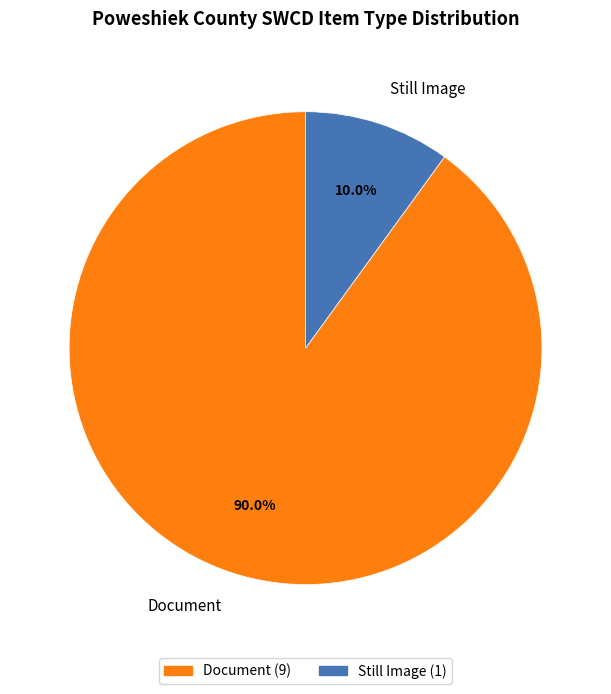

How many segments does this pie chart have?

2